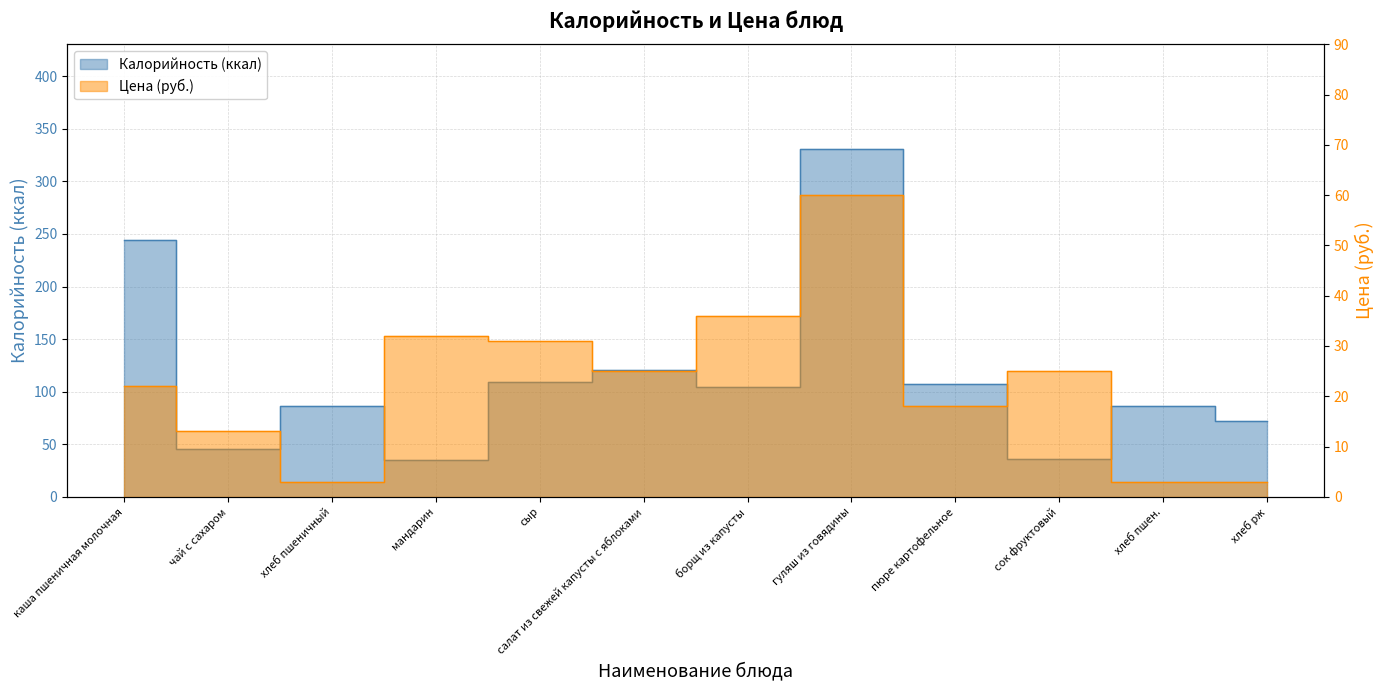

Read the Калорийность value at салат из свежей капусты с яблоками, to the nearest 10.

120